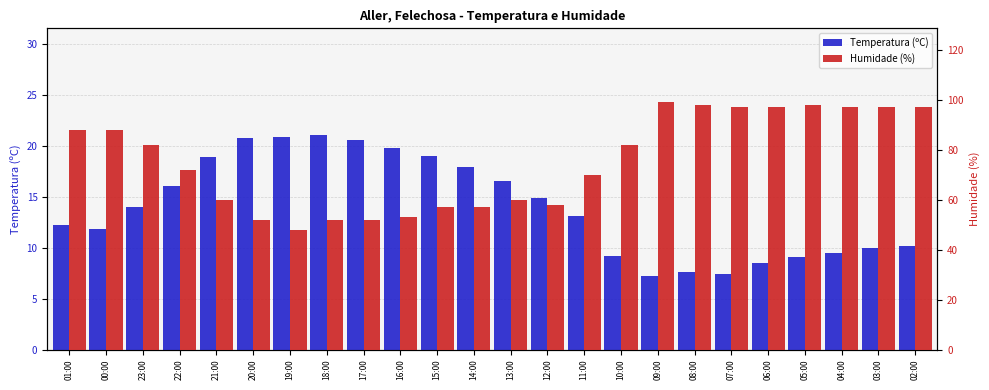

The value of Humidade (%) at 18:00 is 82.4. True or false?

False